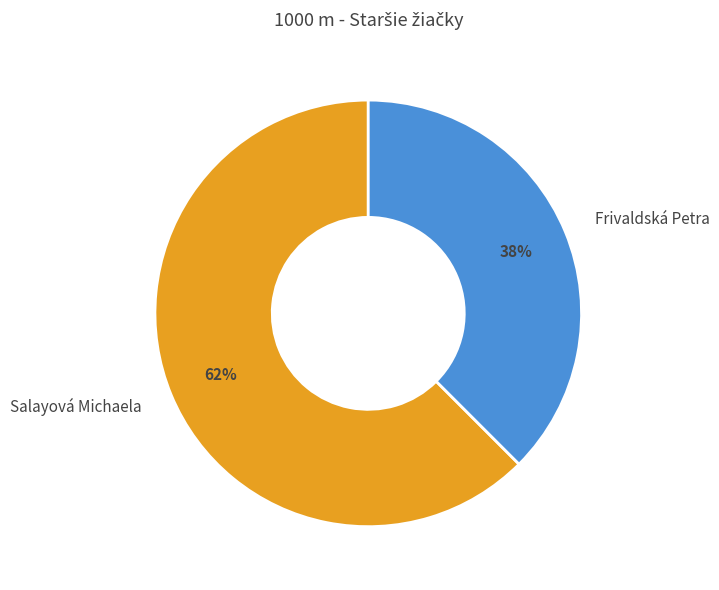

To the nearest percent, what is the combined percentage of Salayová Michaela and Frivaldská Petra?

100%